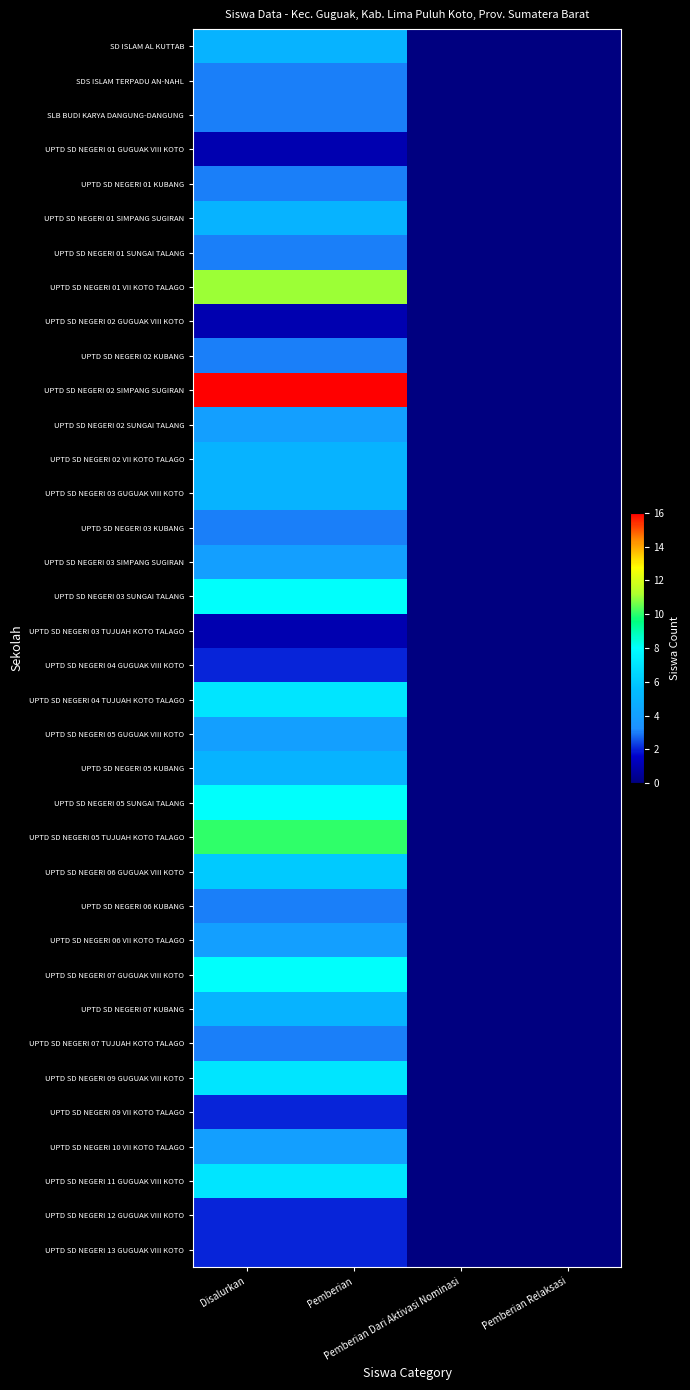

Reading left to right, what are all the values shown in this chart?

SD ISLAM AL KUTTAB: Disalurkan=5	Pemberian=5	Pemberian Dari Aktivasi Nominasi=0	Pemberian Relaksasi=0
SDS ISLAM TERPADU AN-NAHL: Disalurkan=3	Pemberian=3	Pemberian Dari Aktivasi Nominasi=0	Pemberian Relaksasi=0
SLB BUDI KARYA DANGUNG-DANGUNG: Disalurkan=3	Pemberian=3	Pemberian Dari Aktivasi Nominasi=0	Pemberian Relaksasi=0
UPTD SD NEGERI 01 GUGUAK VIII KOTO: Disalurkan=1	Pemberian=1	Pemberian Dari Aktivasi Nominasi=0	Pemberian Relaksasi=0
UPTD SD NEGERI 01 KUBANG: Disalurkan=3	Pemberian=3	Pemberian Dari Aktivasi Nominasi=0	Pemberian Relaksasi=0
UPTD SD NEGERI 01 SIMPANG SUGIRAN: Disalurkan=5	Pemberian=5	Pemberian Dari Aktivasi Nominasi=0	Pemberian Relaksasi=0
UPTD SD NEGERI 01 SUNGAI TALANG: Disalurkan=3	Pemberian=3	Pemberian Dari Aktivasi Nominasi=0	Pemberian Relaksasi=0
UPTD SD NEGERI 01 VII KOTO TALAGO: Disalurkan=11	Pemberian=11	Pemberian Dari Aktivasi Nominasi=0	Pemberian Relaksasi=0
UPTD SD NEGERI 02 GUGUAK VIII KOTO: Disalurkan=1	Pemberian=1	Pemberian Dari Aktivasi Nominasi=0	Pemberian Relaksasi=0
UPTD SD NEGERI 02 KUBANG: Disalurkan=3	Pemberian=3	Pemberian Dari Aktivasi Nominasi=0	Pemberian Relaksasi=0
UPTD SD NEGERI 02 SIMPANG SUGIRAN: Disalurkan=16	Pemberian=16	Pemberian Dari Aktivasi Nominasi=0	Pemberian Relaksasi=0
UPTD SD NEGERI 02 SUNGAI TALANG: Disalurkan=4	Pemberian=4	Pemberian Dari Aktivasi Nominasi=0	Pemberian Relaksasi=0
UPTD SD NEGERI 02 VII KOTO TALAGO: Disalurkan=5	Pemberian=5	Pemberian Dari Aktivasi Nominasi=0	Pemberian Relaksasi=0
UPTD SD NEGERI 03 GUGUAK VIII KOTO: Disalurkan=5	Pemberian=5	Pemberian Dari Aktivasi Nominasi=0	Pemberian Relaksasi=0
UPTD SD NEGERI 03 KUBANG: Disalurkan=3	Pemberian=3	Pemberian Dari Aktivasi Nominasi=0	Pemberian Relaksasi=0
UPTD SD NEGERI 03 SIMPANG SUGIRAN: Disalurkan=4	Pemberian=4	Pemberian Dari Aktivasi Nominasi=0	Pemberian Relaksasi=0
UPTD SD NEGERI 03 SUNGAI TALANG: Disalurkan=8	Pemberian=8	Pemberian Dari Aktivasi Nominasi=0	Pemberian Relaksasi=0
UPTD SD NEGERI 03 TUJUAH KOTO TALAGO: Disalurkan=1	Pemberian=1	Pemberian Dari Aktivasi Nominasi=0	Pemberian Relaksasi=0
UPTD SD NEGERI 04 GUGUAK VIII KOTO: Disalurkan=2	Pemberian=2	Pemberian Dari Aktivasi Nominasi=0	Pemberian Relaksasi=0
UPTD SD NEGERI 04 TUJUAH KOTO TALAGO: Disalurkan=7	Pemberian=7	Pemberian Dari Aktivasi Nominasi=0	Pemberian Relaksasi=0
UPTD SD NEGERI 05 GUGUAK VIII KOTO: Disalurkan=4	Pemberian=4	Pemberian Dari Aktivasi Nominasi=0	Pemberian Relaksasi=0
UPTD SD NEGERI 05 KUBANG: Disalurkan=5	Pemberian=5	Pemberian Dari Aktivasi Nominasi=0	Pemberian Relaksasi=0
UPTD SD NEGERI 05 SUNGAI TALANG: Disalurkan=8	Pemberian=8	Pemberian Dari Aktivasi Nominasi=0	Pemberian Relaksasi=0
UPTD SD NEGERI 05 TUJUAH KOTO TALAGO: Disalurkan=10	Pemberian=10	Pemberian Dari Aktivasi Nominasi=0	Pemberian Relaksasi=0
UPTD SD NEGERI 06 GUGUAK VIII KOTO: Disalurkan=6	Pemberian=6	Pemberian Dari Aktivasi Nominasi=0	Pemberian Relaksasi=0
UPTD SD NEGERI 06 KUBANG: Disalurkan=3	Pemberian=3	Pemberian Dari Aktivasi Nominasi=0	Pemberian Relaksasi=0
UPTD SD NEGERI 06 VII KOTO TALAGO: Disalurkan=4	Pemberian=4	Pemberian Dari Aktivasi Nominasi=0	Pemberian Relaksasi=0
UPTD SD NEGERI 07 GUGUAK VIII KOTO: Disalurkan=8	Pemberian=8	Pemberian Dari Aktivasi Nominasi=0	Pemberian Relaksasi=0
UPTD SD NEGERI 07 KUBANG: Disalurkan=5	Pemberian=5	Pemberian Dari Aktivasi Nominasi=0	Pemberian Relaksasi=0
UPTD SD NEGERI 07 TUJUAH KOTO TALAGO: Disalurkan=3	Pemberian=3	Pemberian Dari Aktivasi Nominasi=0	Pemberian Relaksasi=0
UPTD SD NEGERI 09 GUGUAK VIII KOTO: Disalurkan=7	Pemberian=7	Pemberian Dari Aktivasi Nominasi=0	Pemberian Relaksasi=0
UPTD SD NEGERI 09 VII KOTO TALAGO: Disalurkan=2	Pemberian=2	Pemberian Dari Aktivasi Nominasi=0	Pemberian Relaksasi=0
UPTD SD NEGERI 10 VII KOTO TALAGO: Disalurkan=4	Pemberian=4	Pemberian Dari Aktivasi Nominasi=0	Pemberian Relaksasi=0
UPTD SD NEGERI 11 GUGUAK VIII KOTO: Disalurkan=7	Pemberian=7	Pemberian Dari Aktivasi Nominasi=0	Pemberian Relaksasi=0
UPTD SD NEGERI 12 GUGUAK VIII KOTO: Disalurkan=2	Pemberian=2	Pemberian Dari Aktivasi Nominasi=0	Pemberian Relaksasi=0
UPTD SD NEGERI 13 GUGUAK VIII KOTO: Disalurkan=2	Pemberian=2	Pemberian Dari Aktivasi Nominasi=0	Pemberian Relaksasi=0